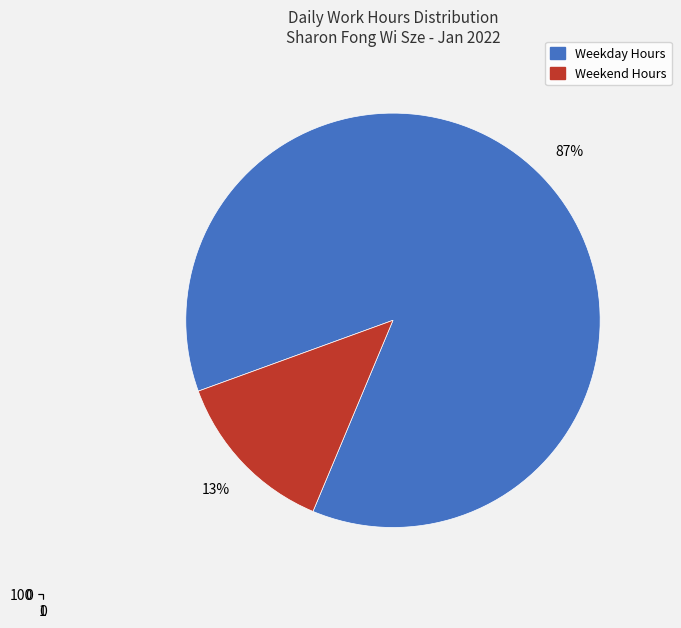

Does Day 13 represent more than half of the total?

No